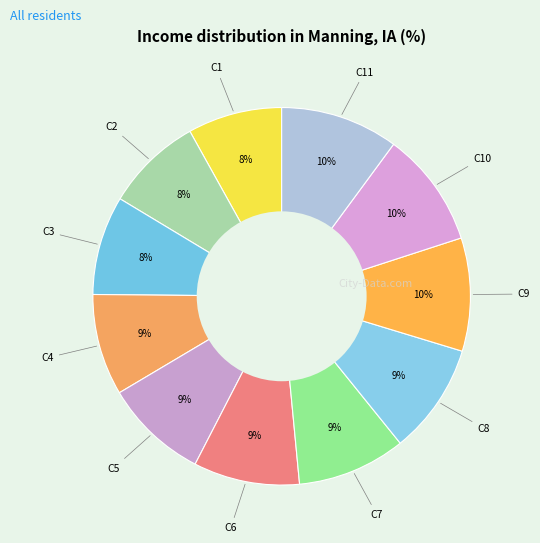

What is the largest slice in the pie chart?

11